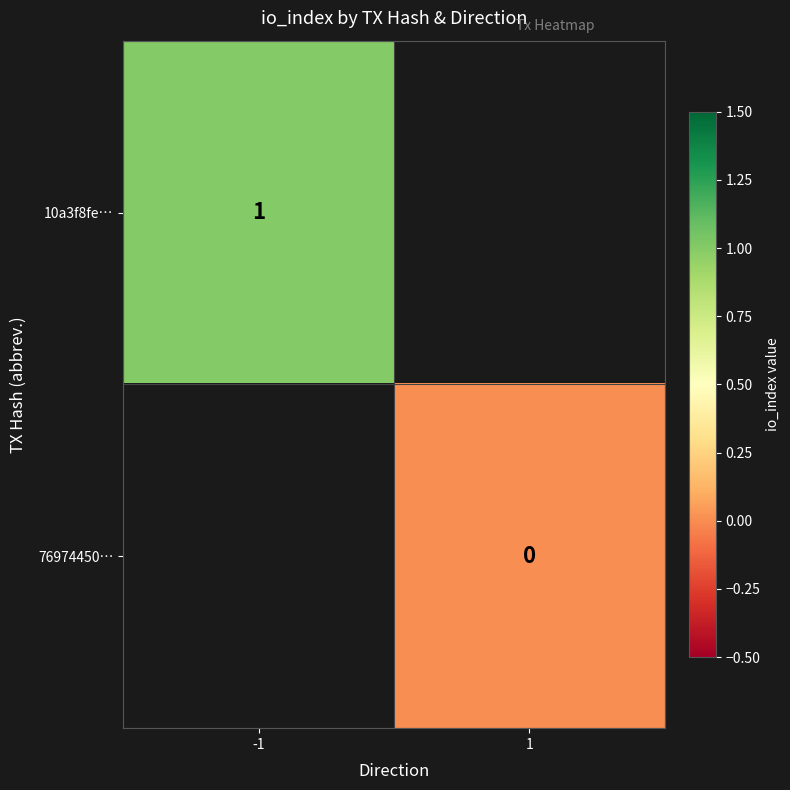

True or false: 10a3f8fe… has a value of 1 at -1.

True